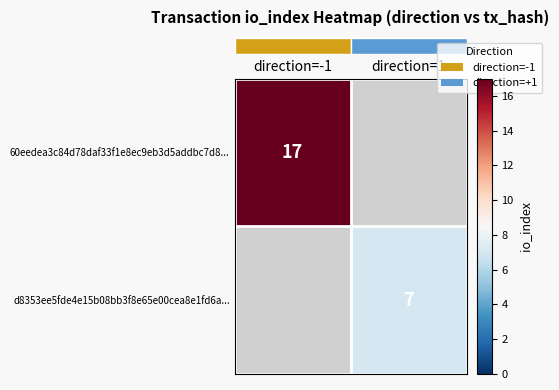

How many categories are shown in the chart?

2